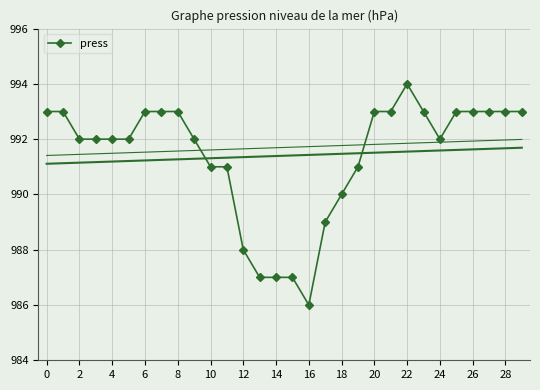

Does the chart have visible grid lines?

Yes